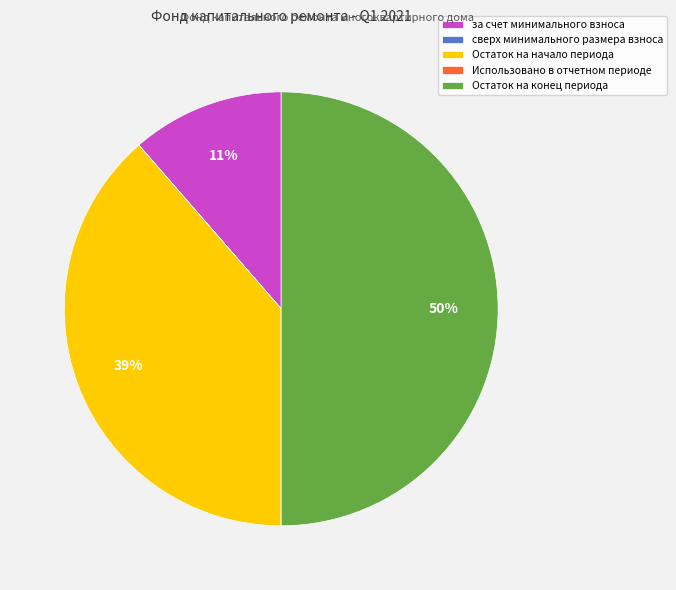

The за счет минимального взноса slice represents 11% of the pie. True or false?

True